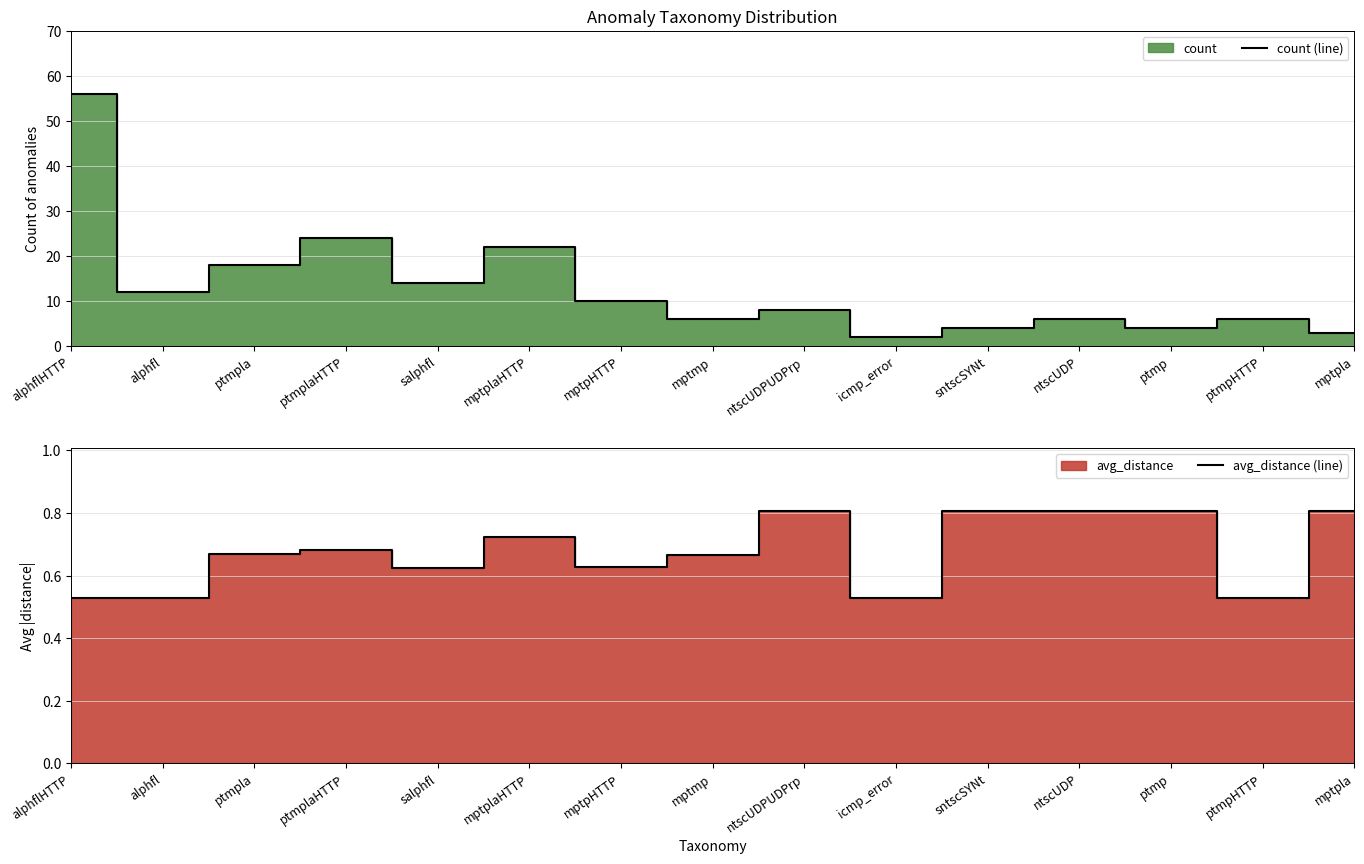

What is the total value across all series at mptpla?

3.8